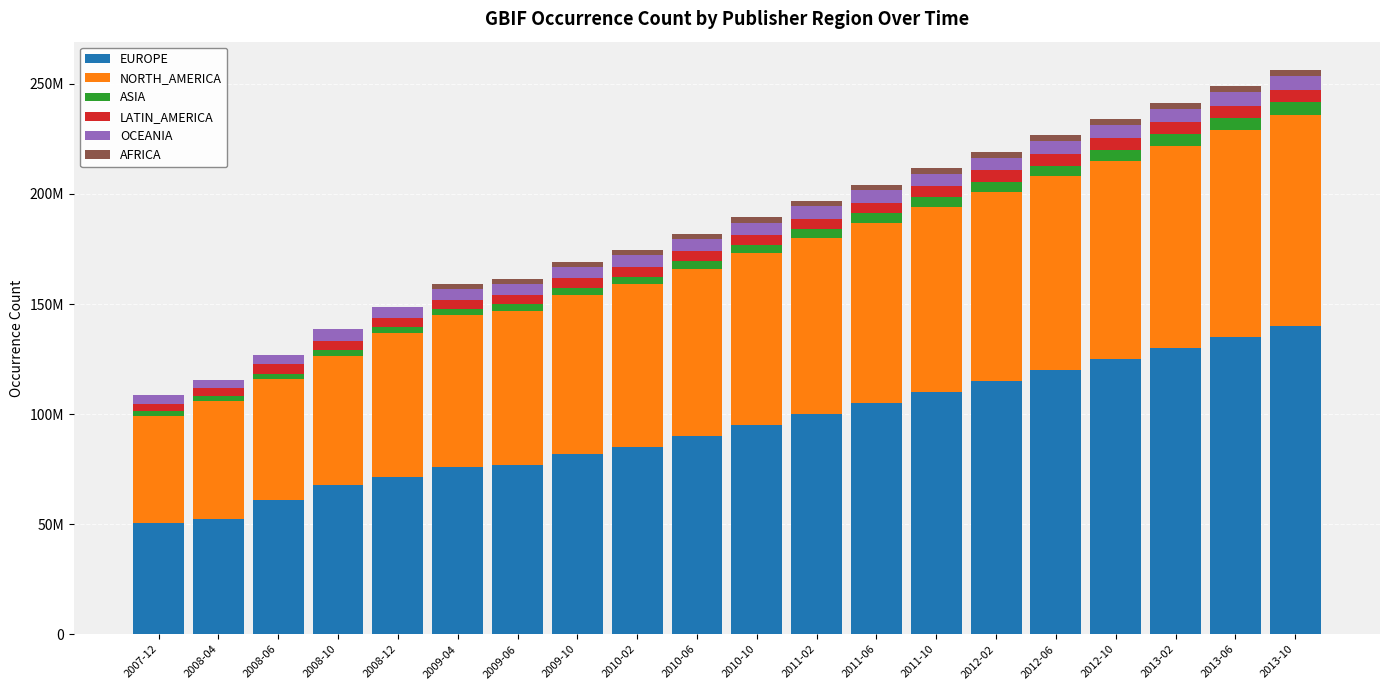

What is the total value across all series at 2013-02?

241450000